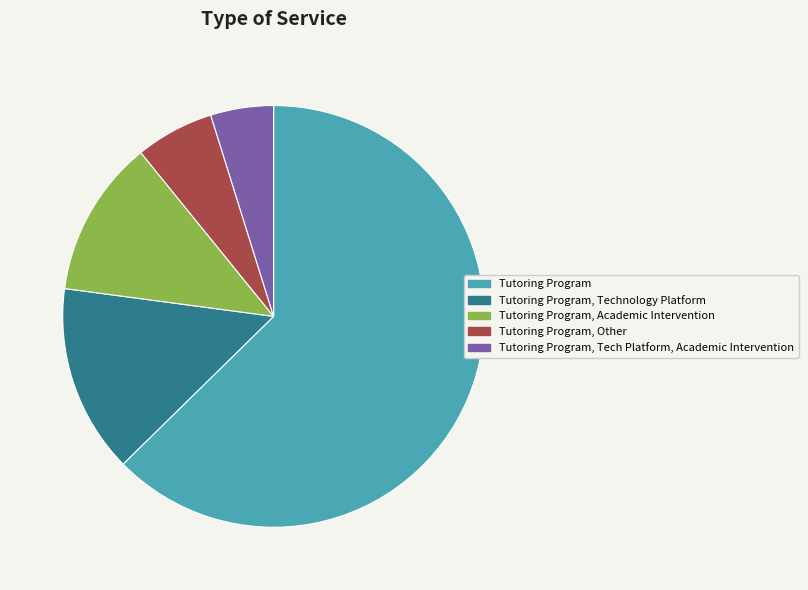

How many segments does this pie chart have?

5